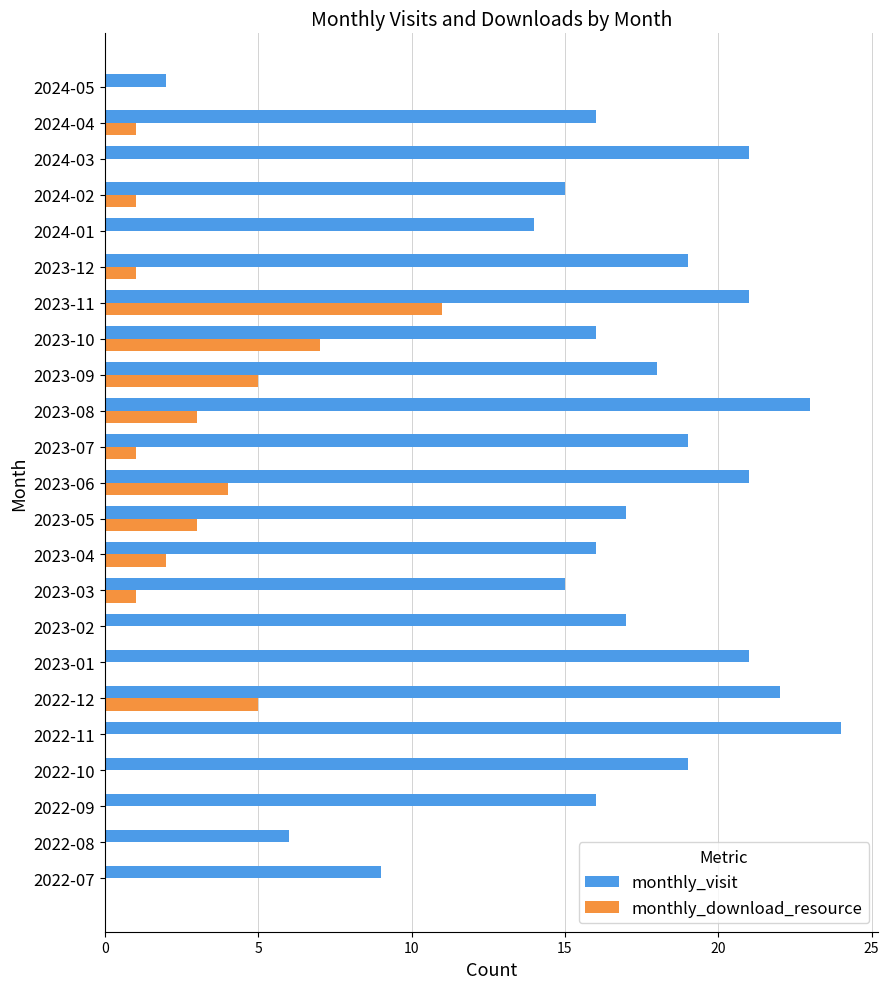

What is the maximum value shown in the chart?

24